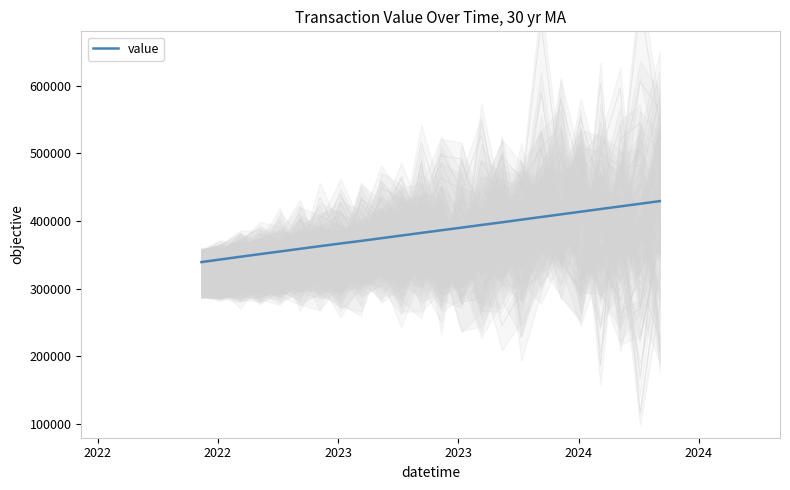

What is the minimum value for value?

339332.7